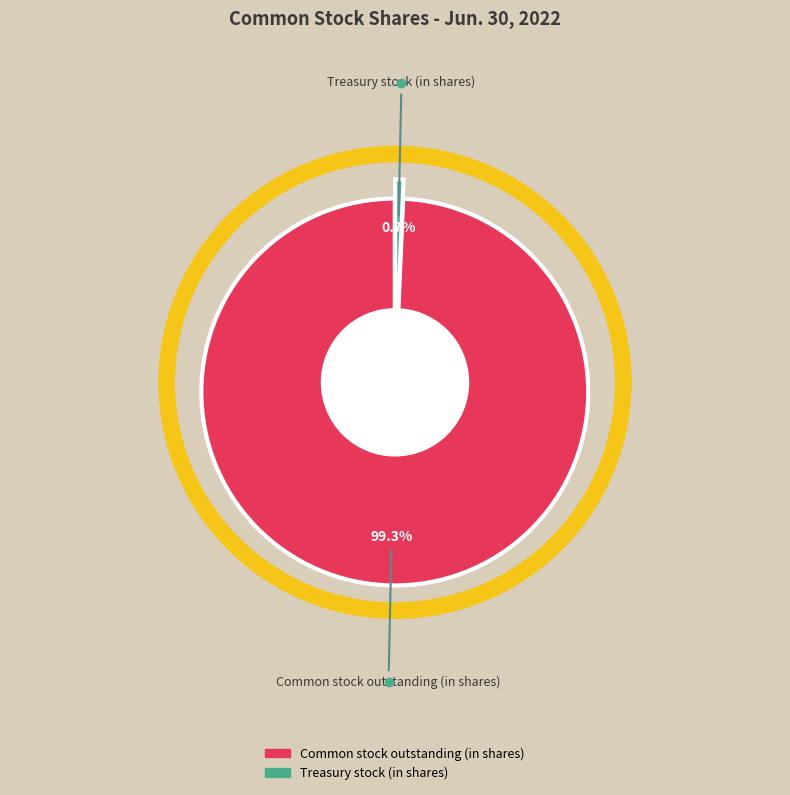

Do Treasury stock (in shares) and Common stock outstanding (in shares) together represent more than half of the pie?

Yes